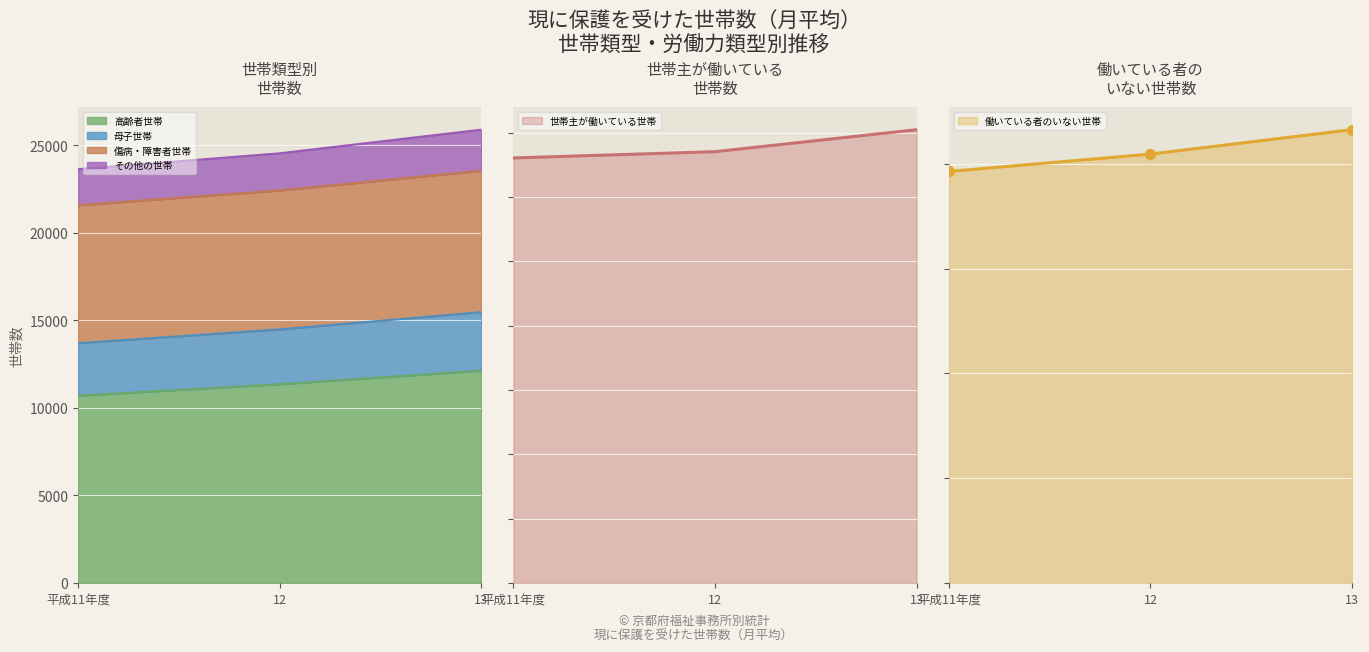

Which series reaches the maximum Y coordinate?

母子世帯